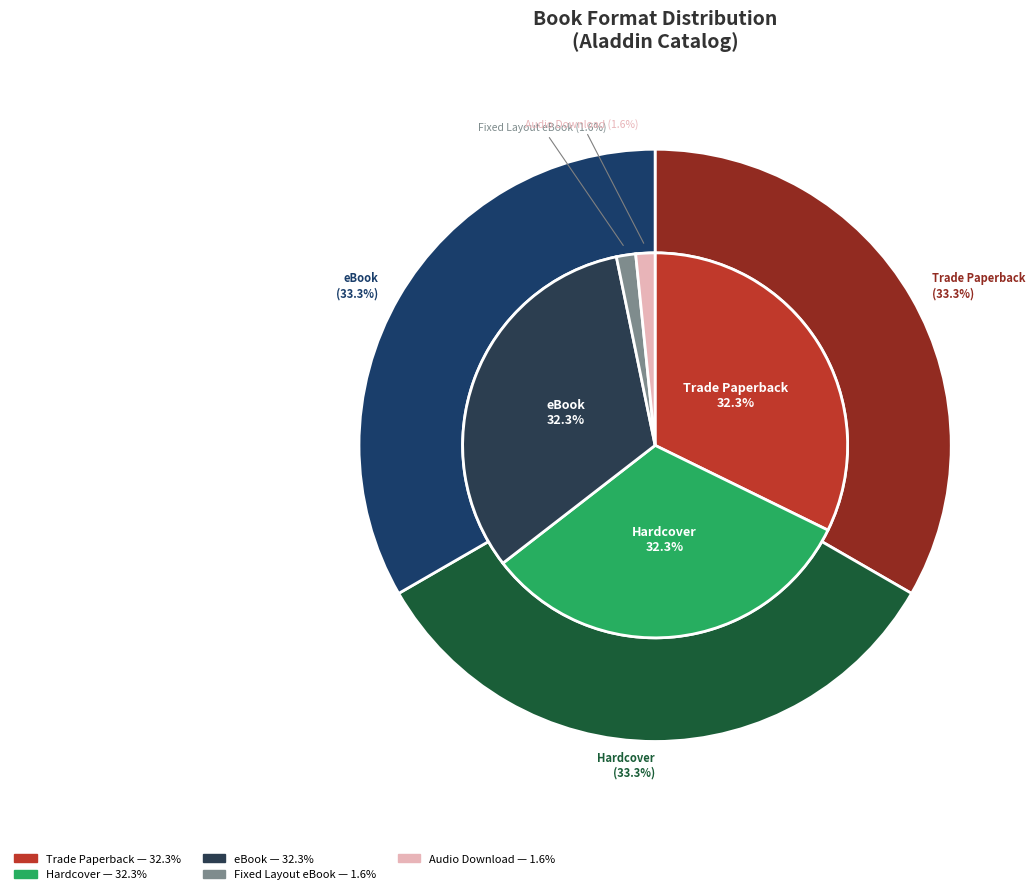

Combined, what portion of the pie is Hardcover and eBook?

64.5%